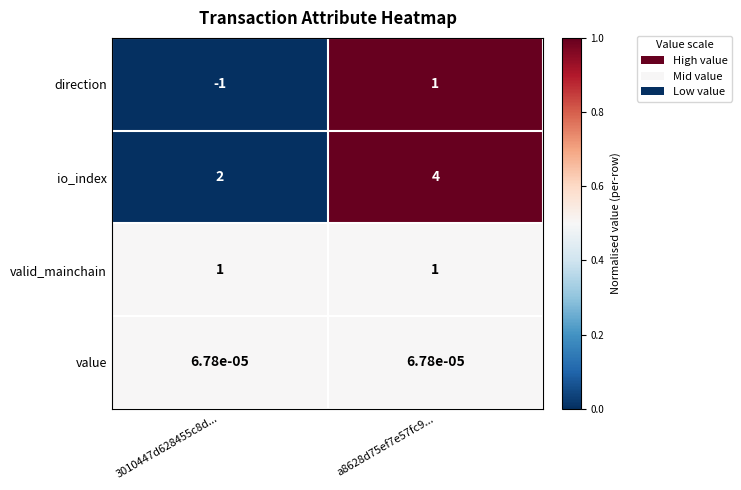

Is the value of value at a8628d75ef7e57fc9... greater than the value of io_index at a8628d75ef7e57fc9...?

No